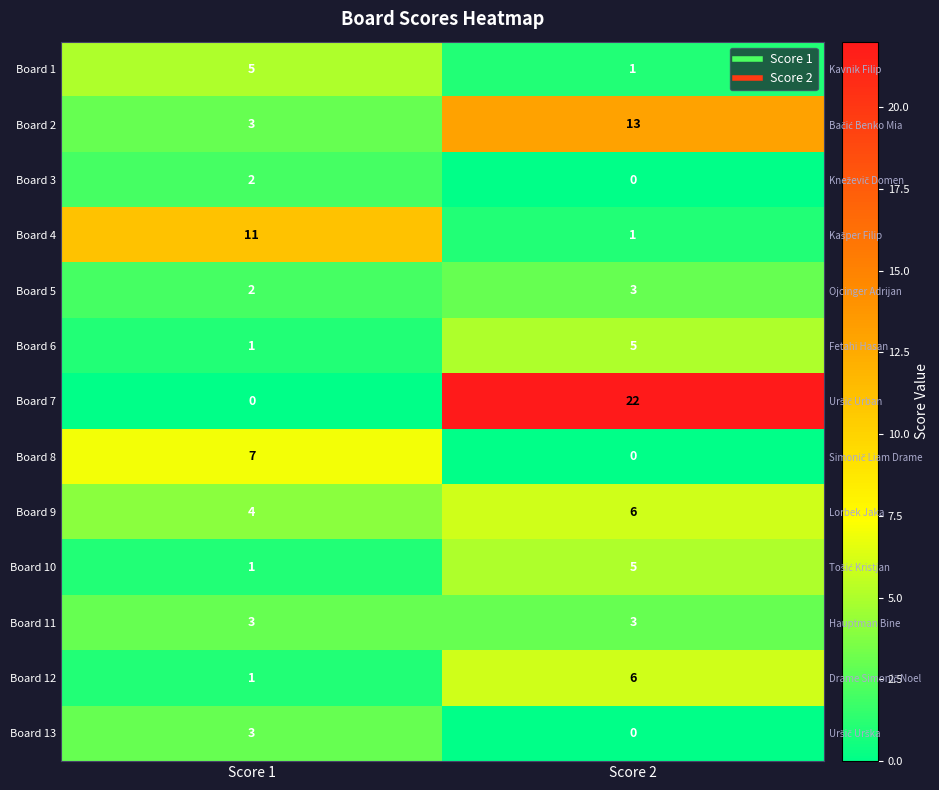

True or false: Board 12 has a value of 9 at Score 2.

False